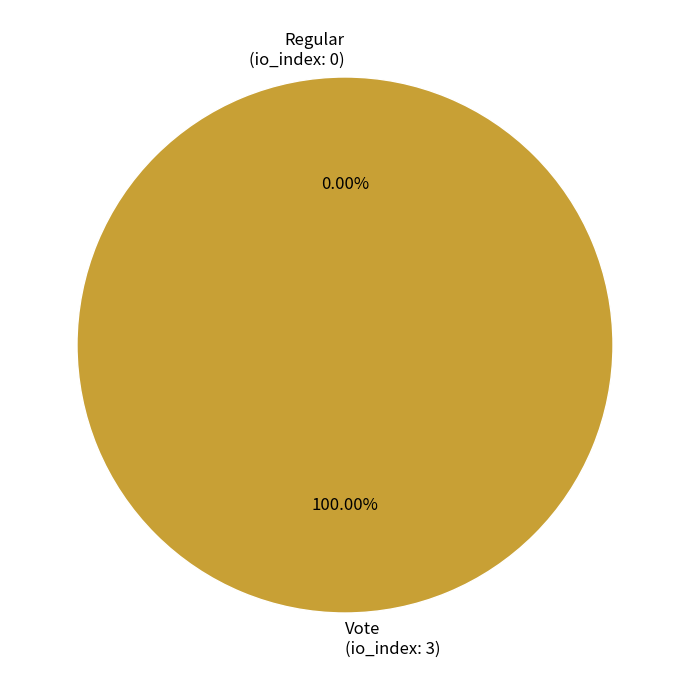

Which slice is the largest?

Vote